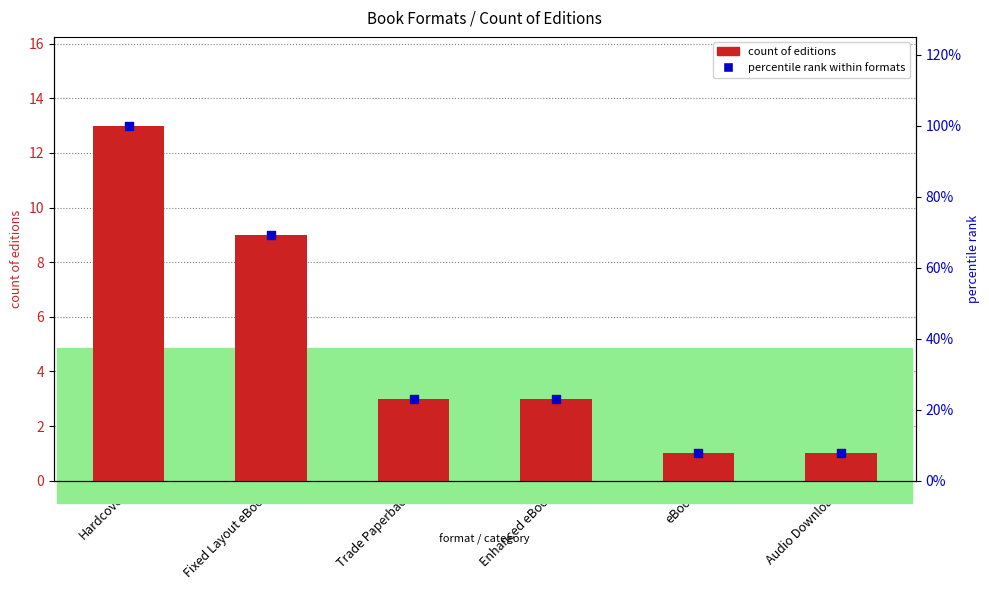

At how many categories does at least one series exceed 11?

4